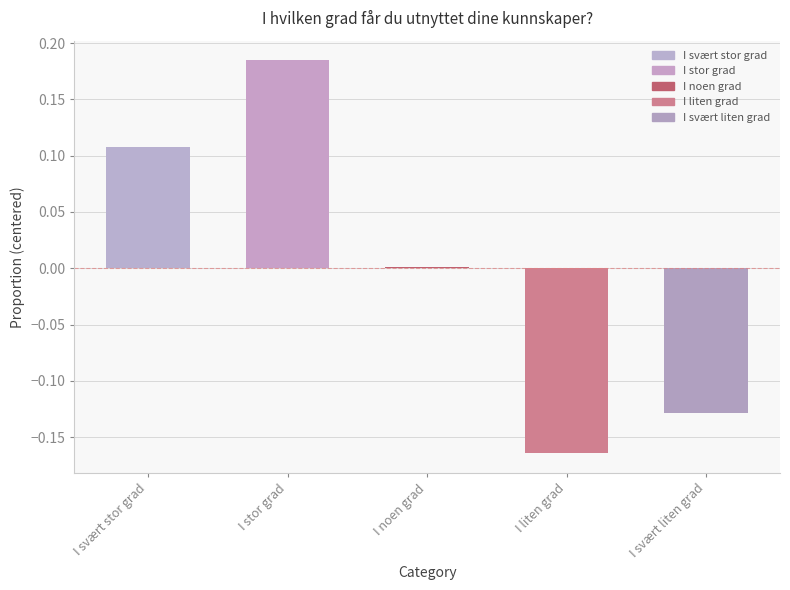

Reading right to left, list all the values displayed in this chart.

I svært liten grad=-0.1	I liten grad=-0.2	I noen grad=0.0	I stor grad=0.2	I svært stor grad=0.1